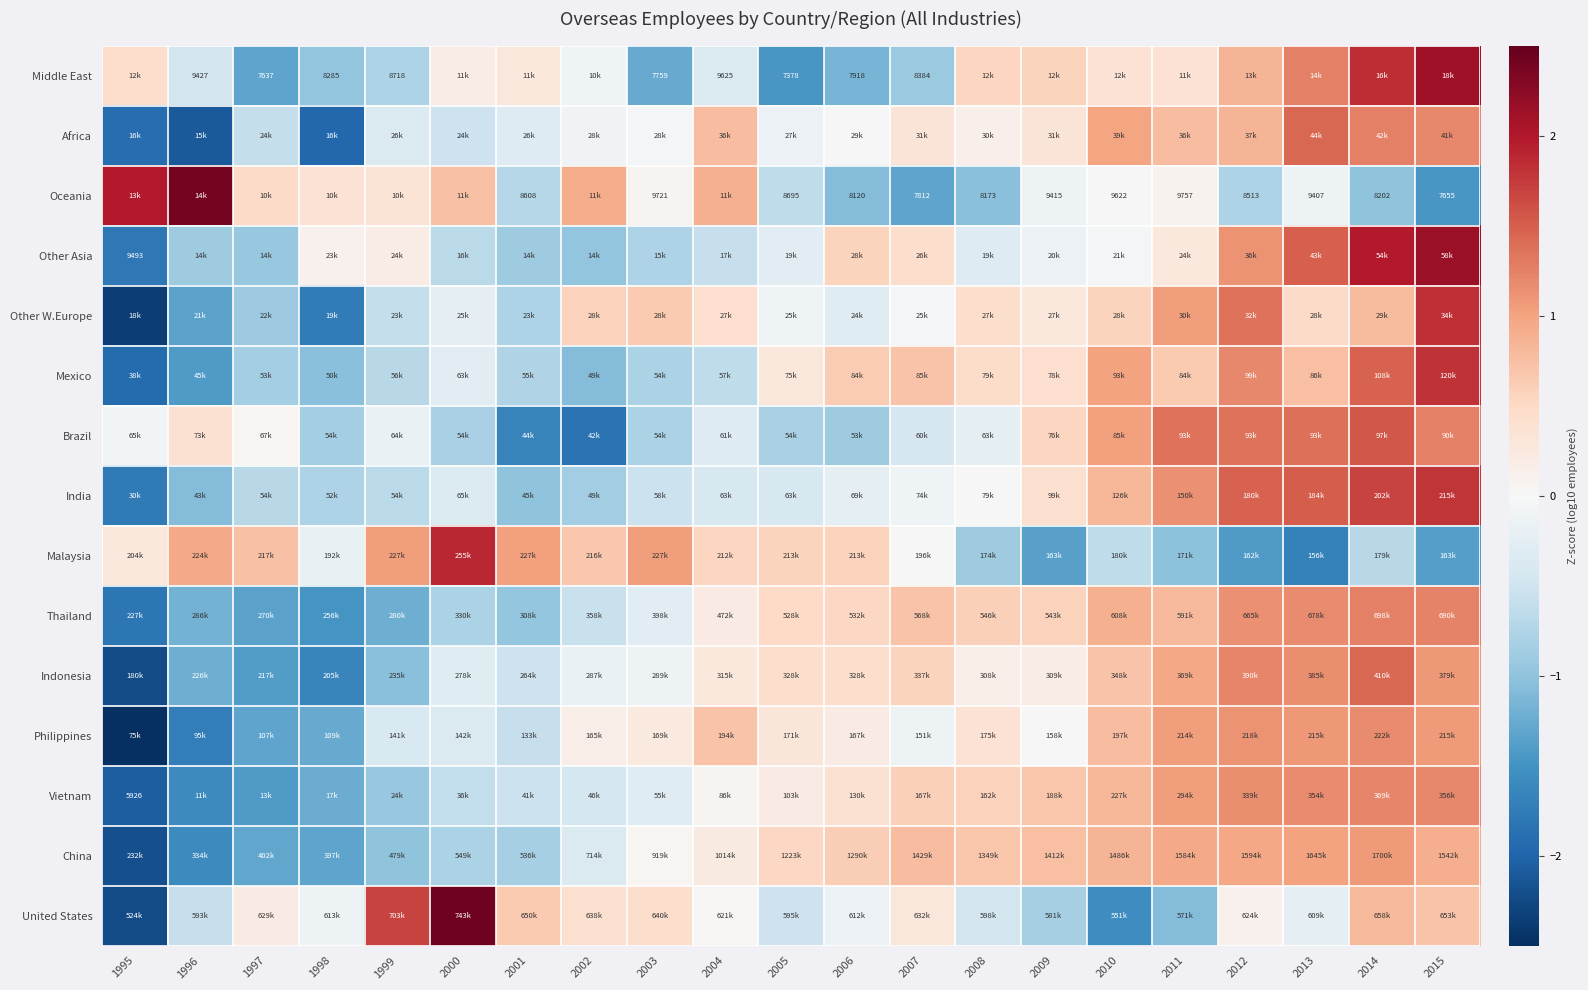

What is the minimum value shown in the chart?

-2.5